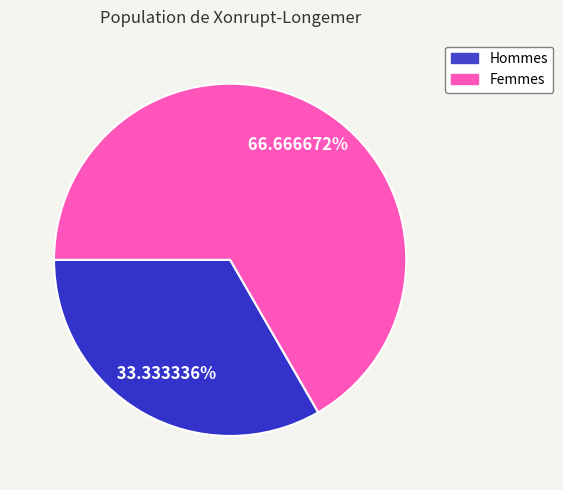

Combined, do Hommes and Femmes account for over 50%?

Yes